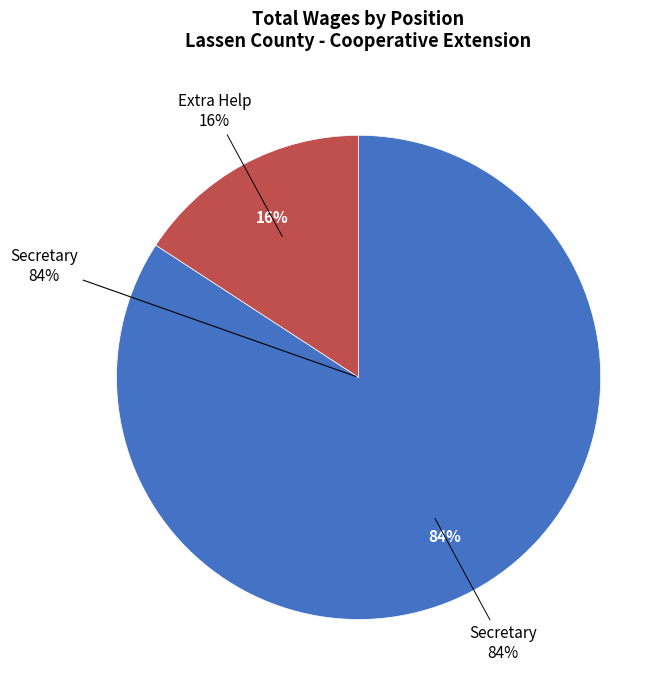

Count the number of slices in the pie.

2